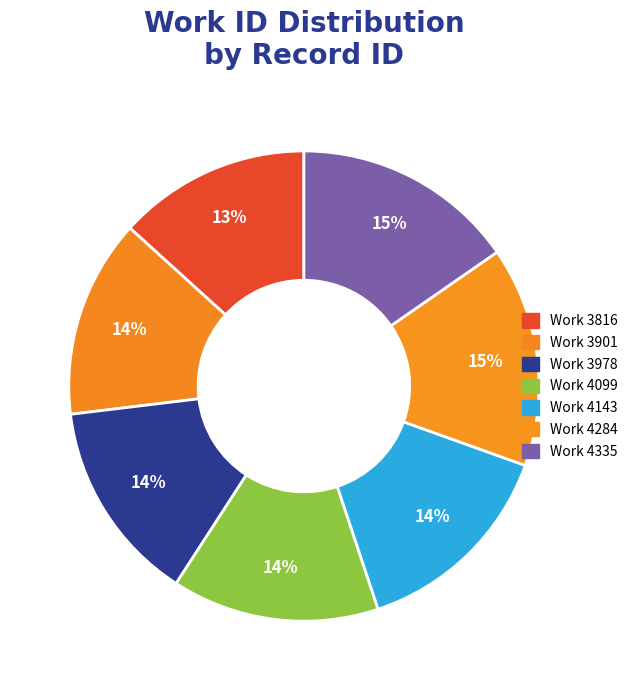

How many segments does this pie chart have?

7